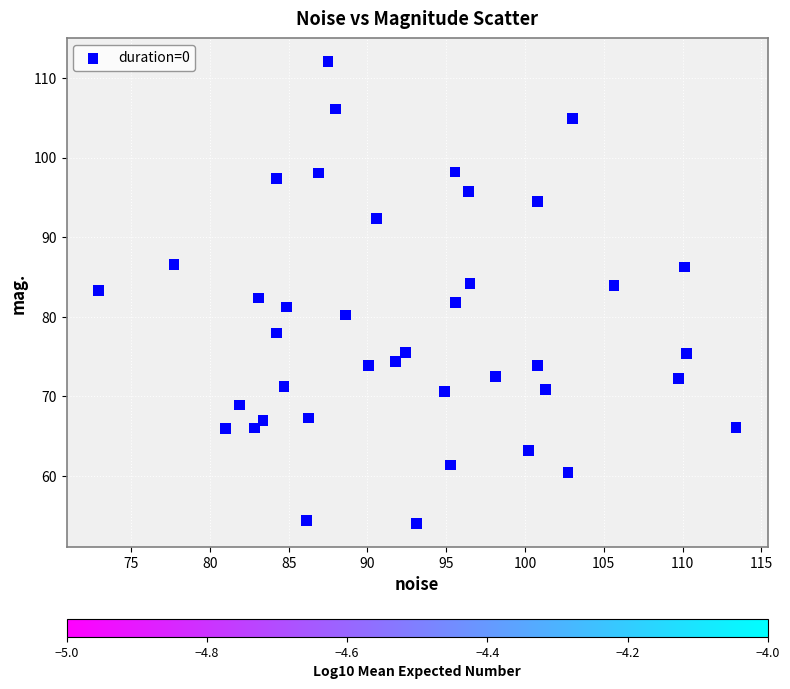

What is the range of Y values (max minus min)?

58.0